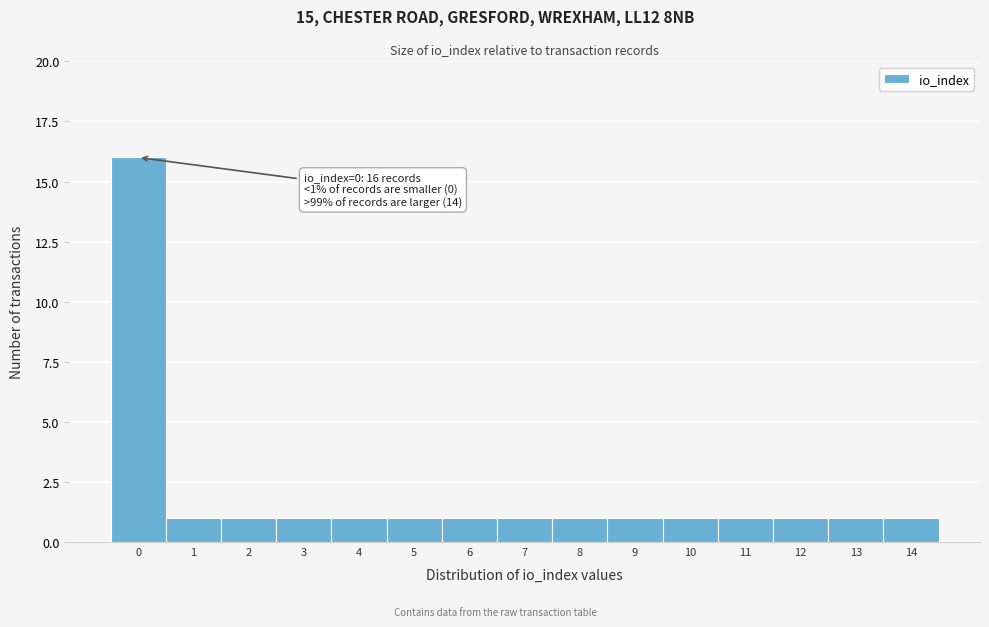

Over which range of the x-axis is the bar tallest?

-0.5 to 0.5